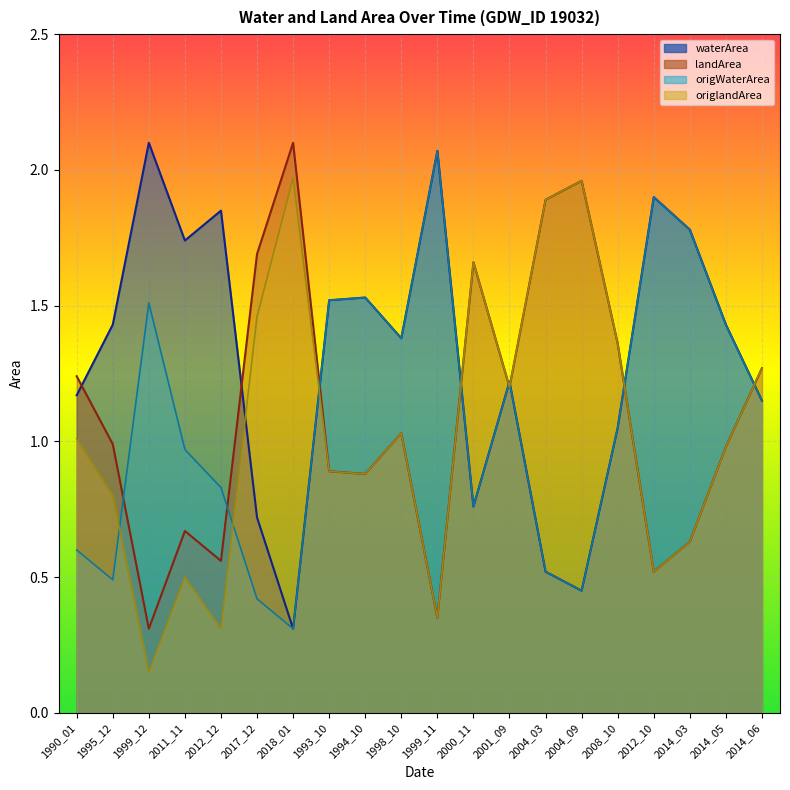

Is the value of landArea at 2012_10 greater than the value of origWaterArea at 1998_10?

No